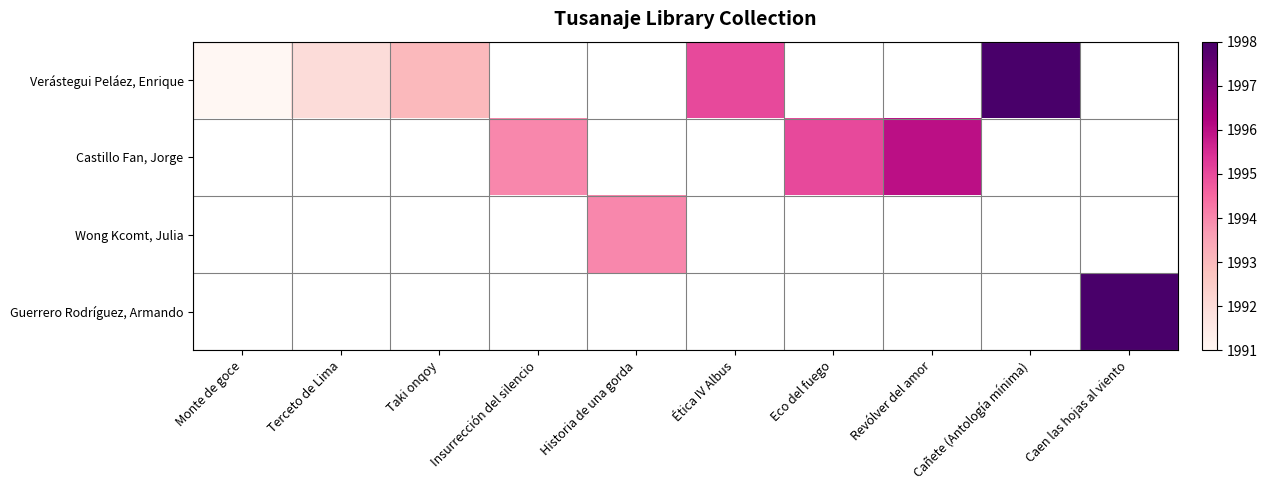

What is the approximate value of Verástegui Peláez, Enrique at Taki onqoy?

1993.0